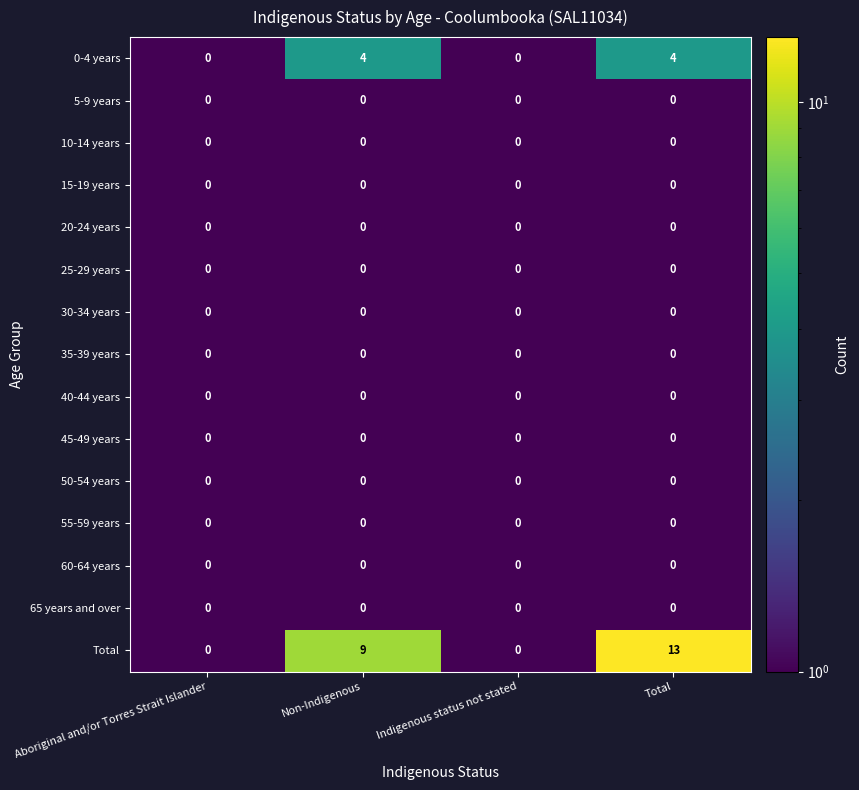

The value of Total at Aboriginal and/or Torres Strait Islander is -7. True or false?

False